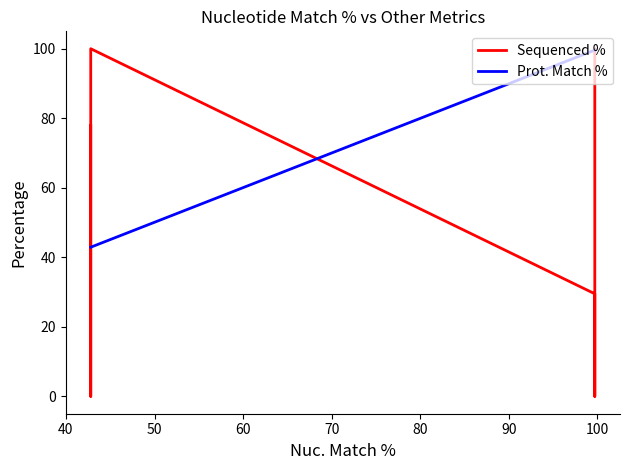

What is the value of the Prot. Match % point at the 5th from the left?

99.6